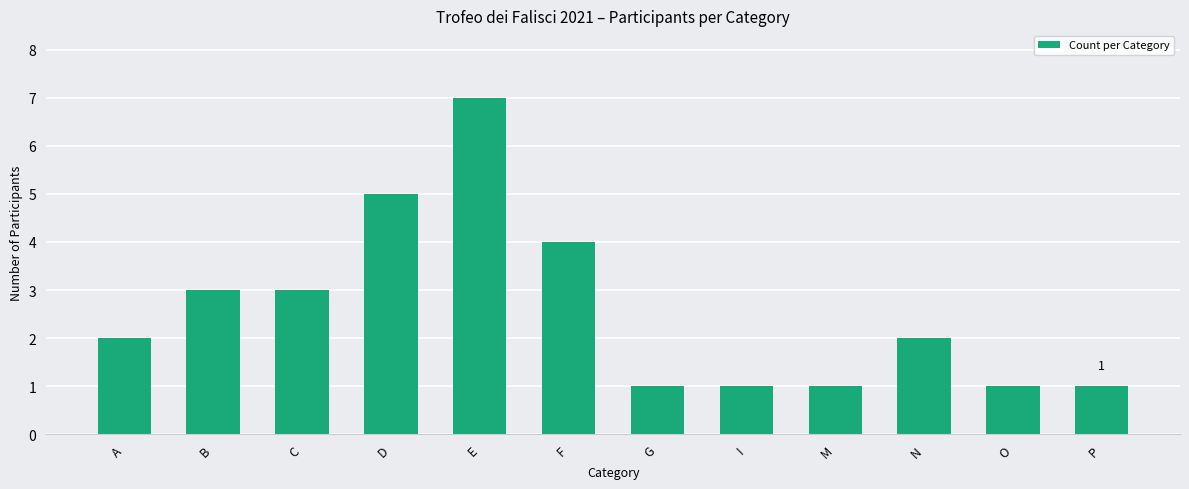

What is the average value?

3